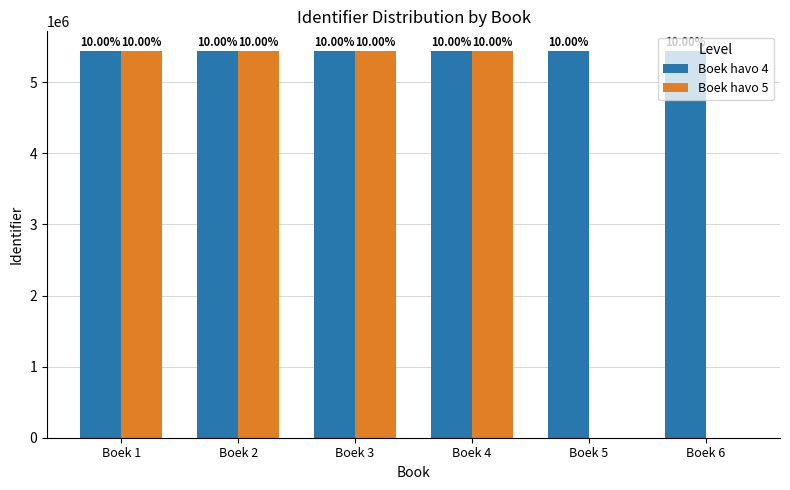

At how many categories does at least one series exceed 2090125?

6